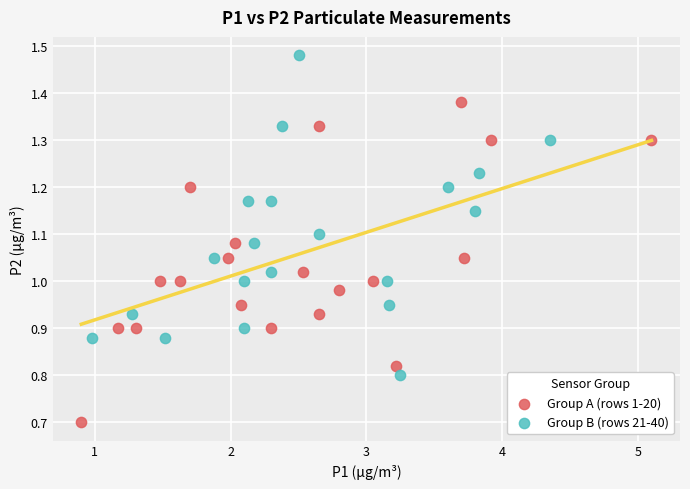

What are all the series names shown in the legend?

Group A (rows 1-20), Group B (rows 21-40)